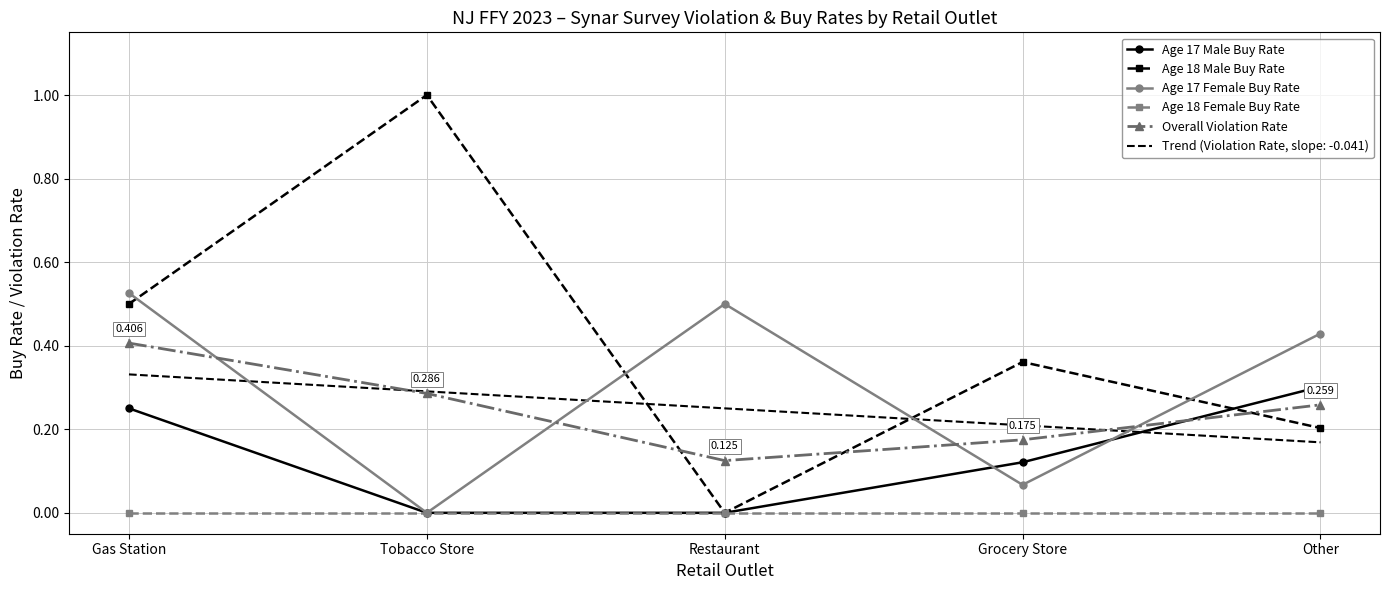

List the labels in order of Age 18 Male Buy Rate value, smallest first.

Restaurant, Other, Grocery Store, Gas Station, Tobacco Store